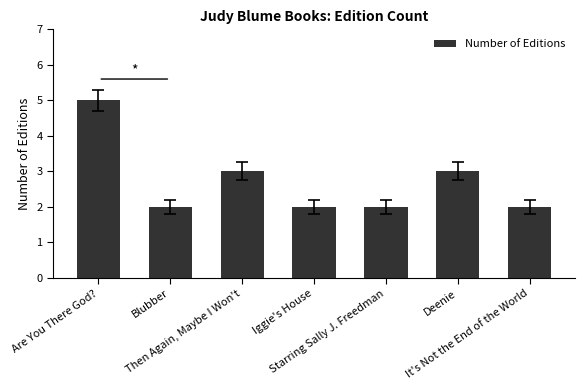

The chart shows a value of 2 at Then Again, Maybe I Won't. True or false?

False